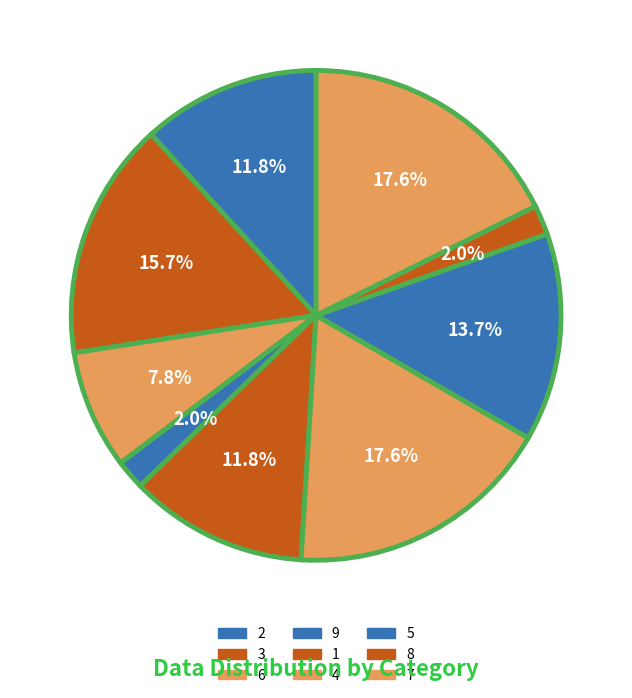

Rank the categories by value from lowest to highest.

9, 8, 6, 2, 1, 5, 3, 4, 7